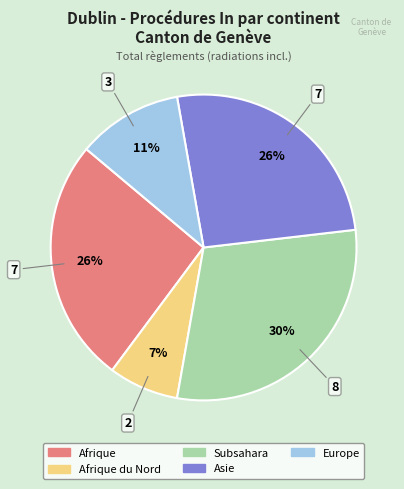

Does any single category account for the majority?

No